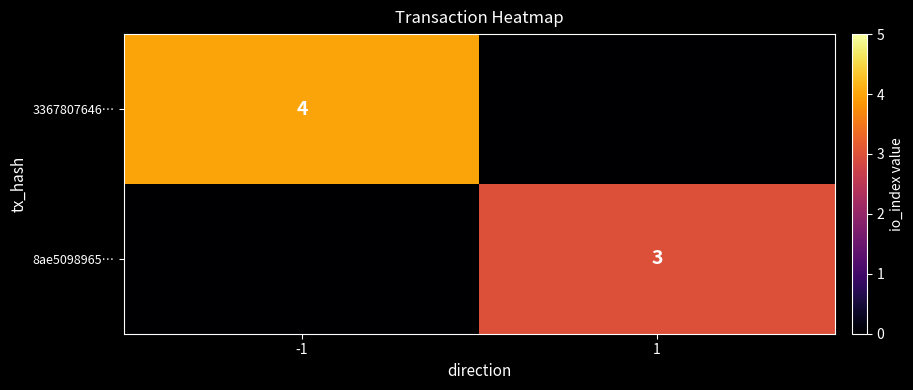

Which has a higher value, 1 or -1?

-1